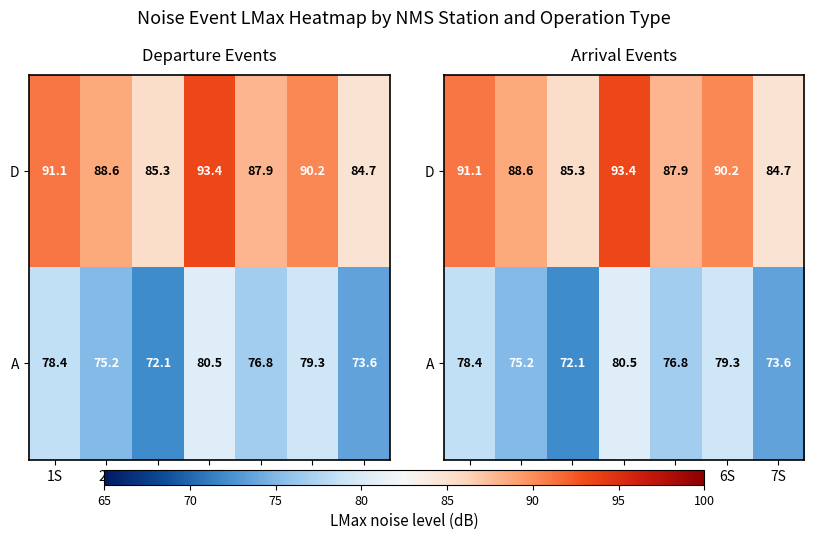

List the labels in order of A value, largest first.

4S, 6S, 1S, 5S, 2S, 7S, 3S